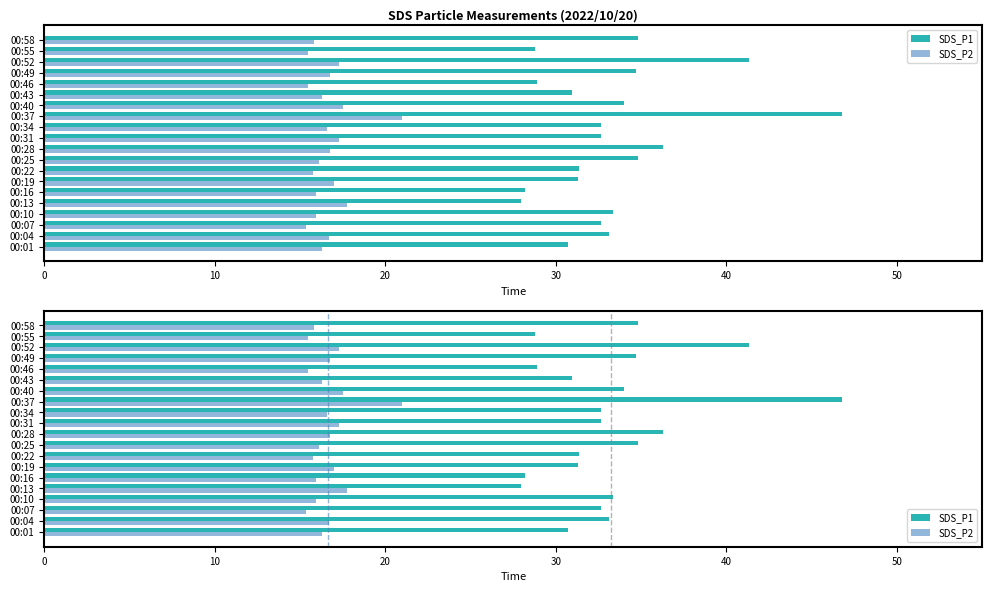

Is the value of SDS_P2 at 00:01 greater than the value of SDS_P1 at 00:34?

No